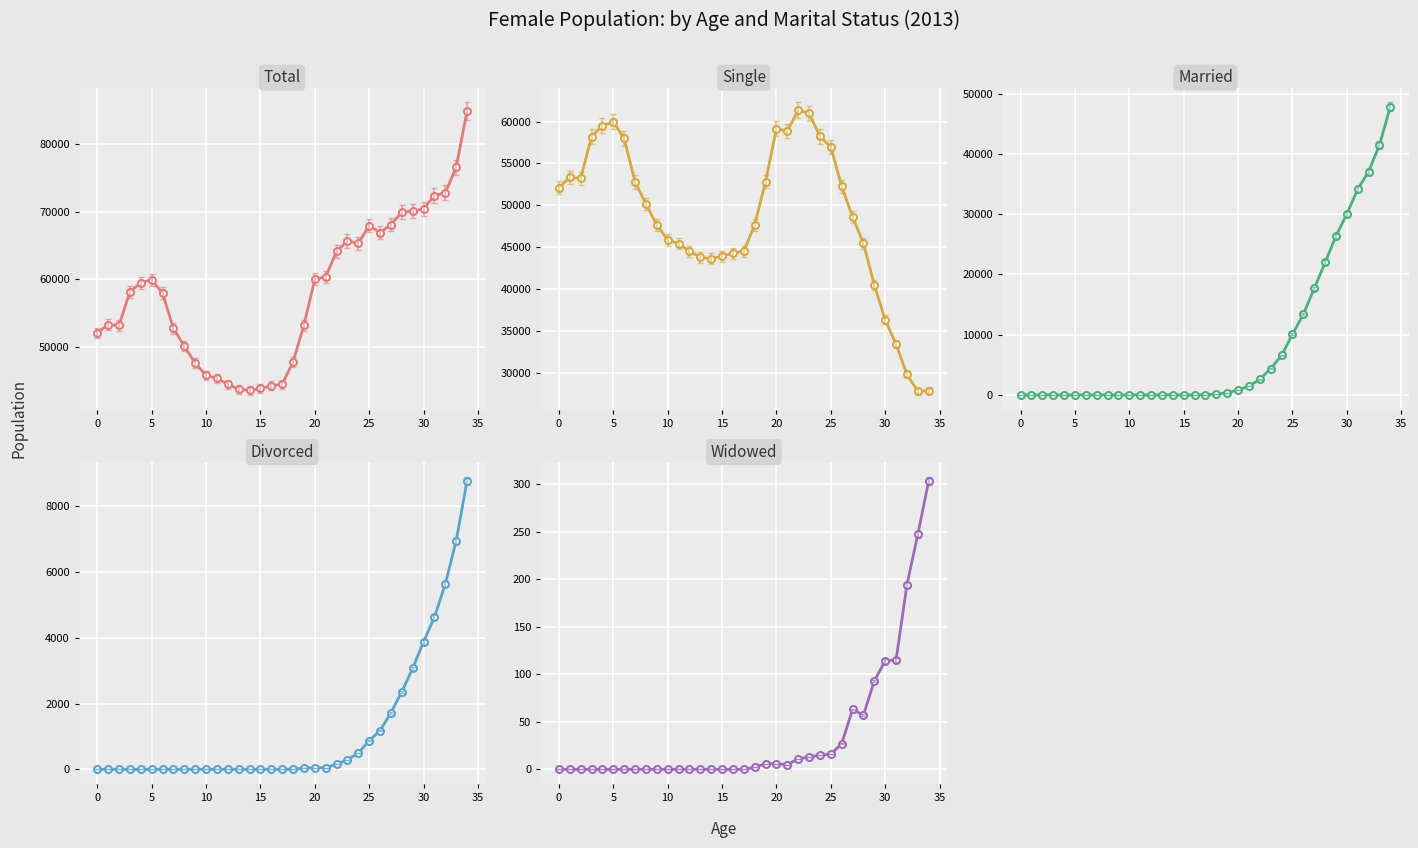

How many lines are shown in the chart?

5